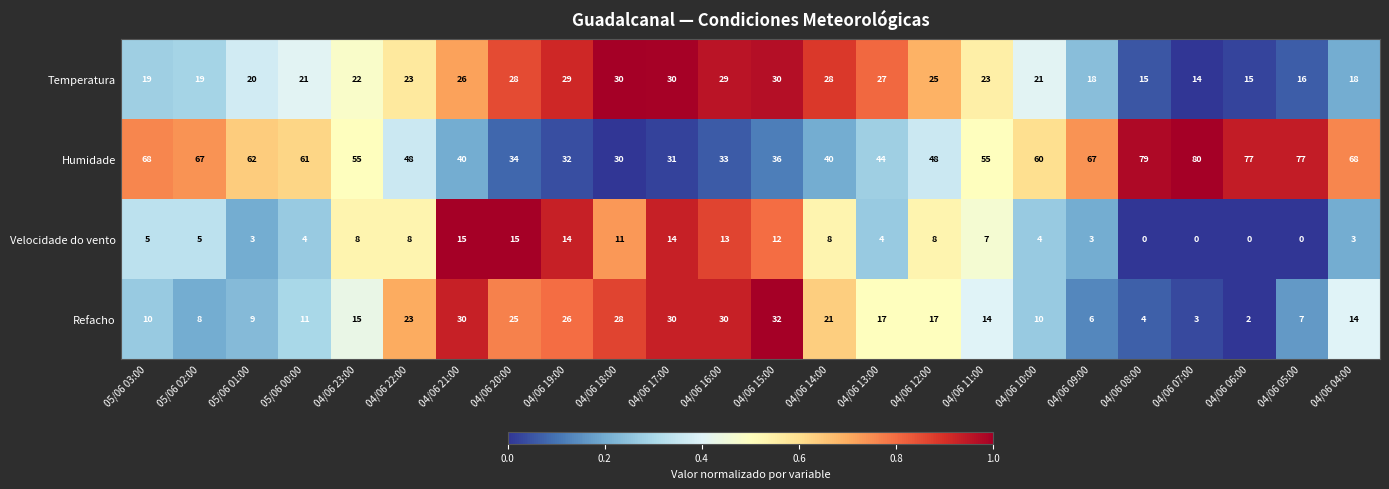

The value of Temperatura at 04/06 04:00 is 18. True or false?

True